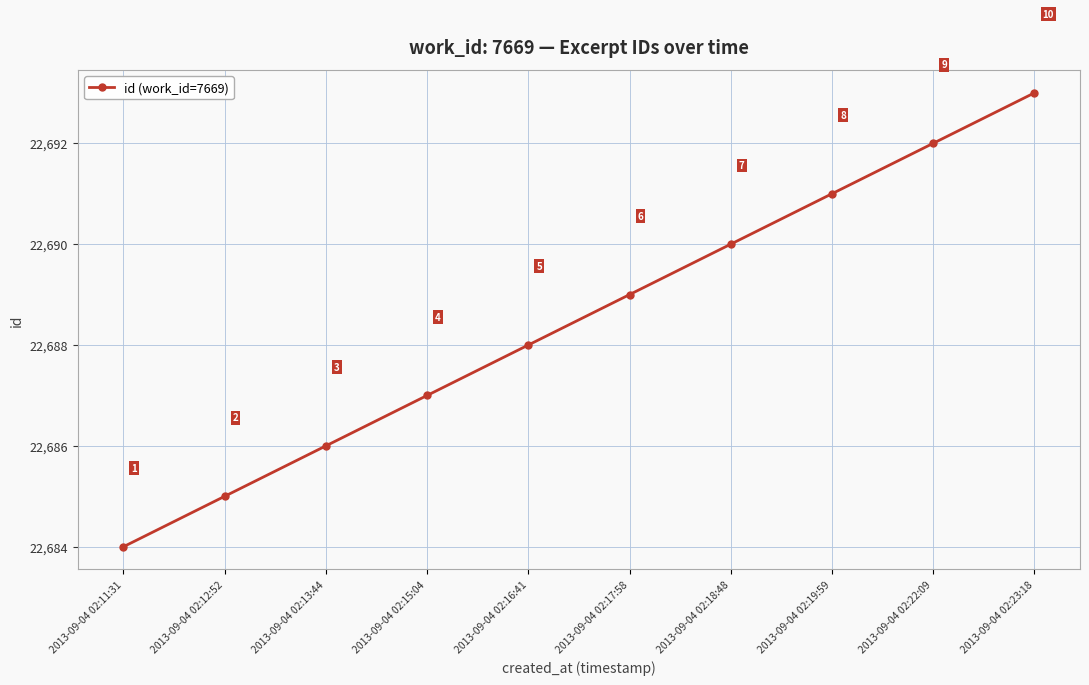

What position from the right is 2013-09-04 02:12:52?

9